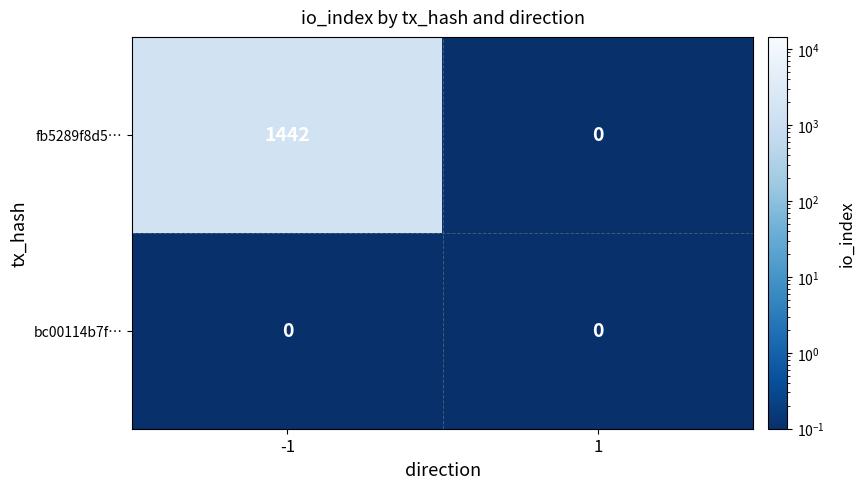

Reading right to left, list all the values displayed in this chart.

fb5289f8d5…: 1=0	-1=1442
bc00114b7f…: 1=0	-1=0